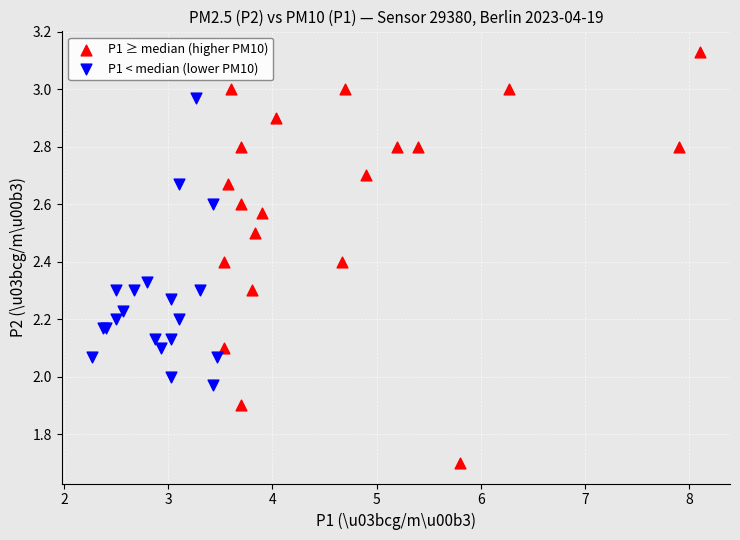

Which series reaches the minimum Y coordinate?

P1 ≥ median (higher PM10)